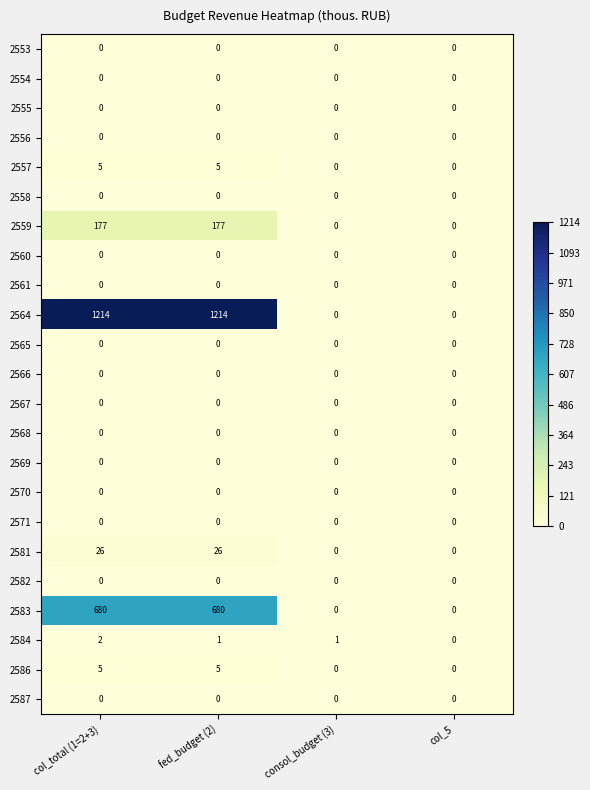

Count the 2559 values in the range 0 to 177.

4